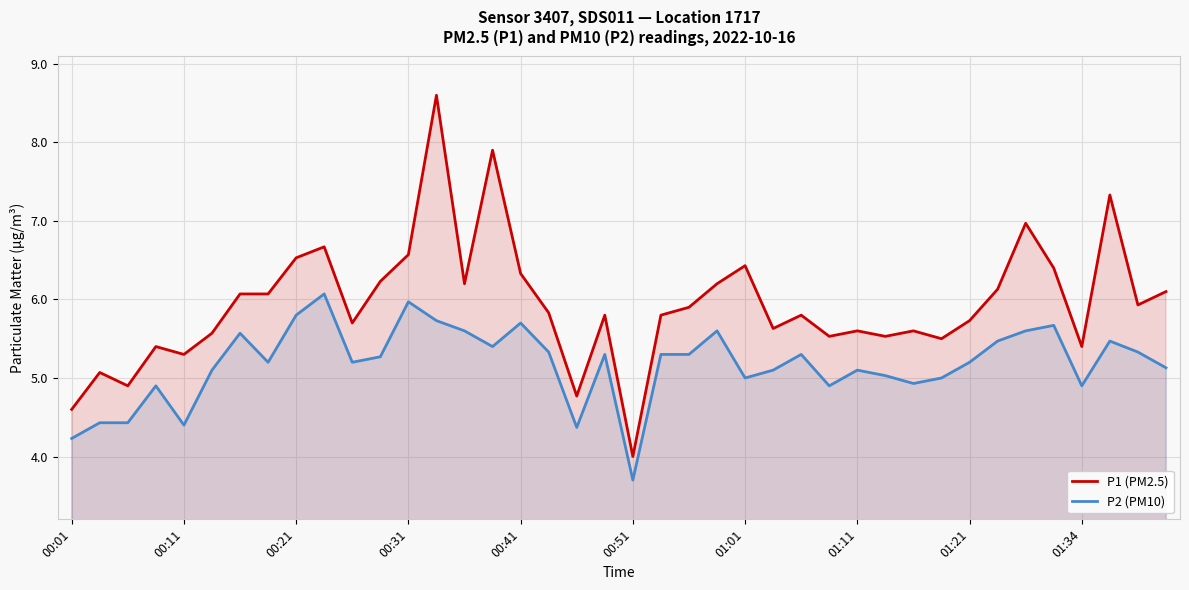

List the series in order of their overall mean, highest first.

P1 (PM2.5), P2 (PM10)